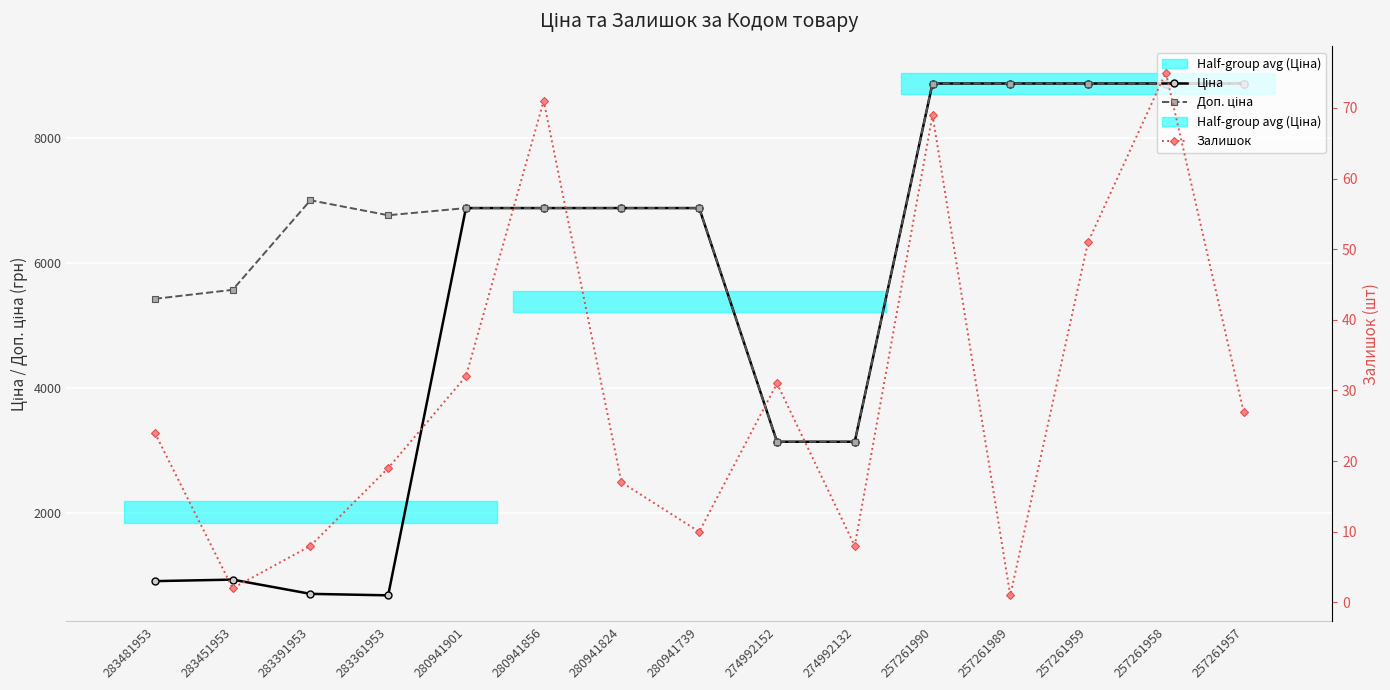

Rank the series at 283361953 from lowest to highest value.

Залишок, Ціна, Доп. ціна